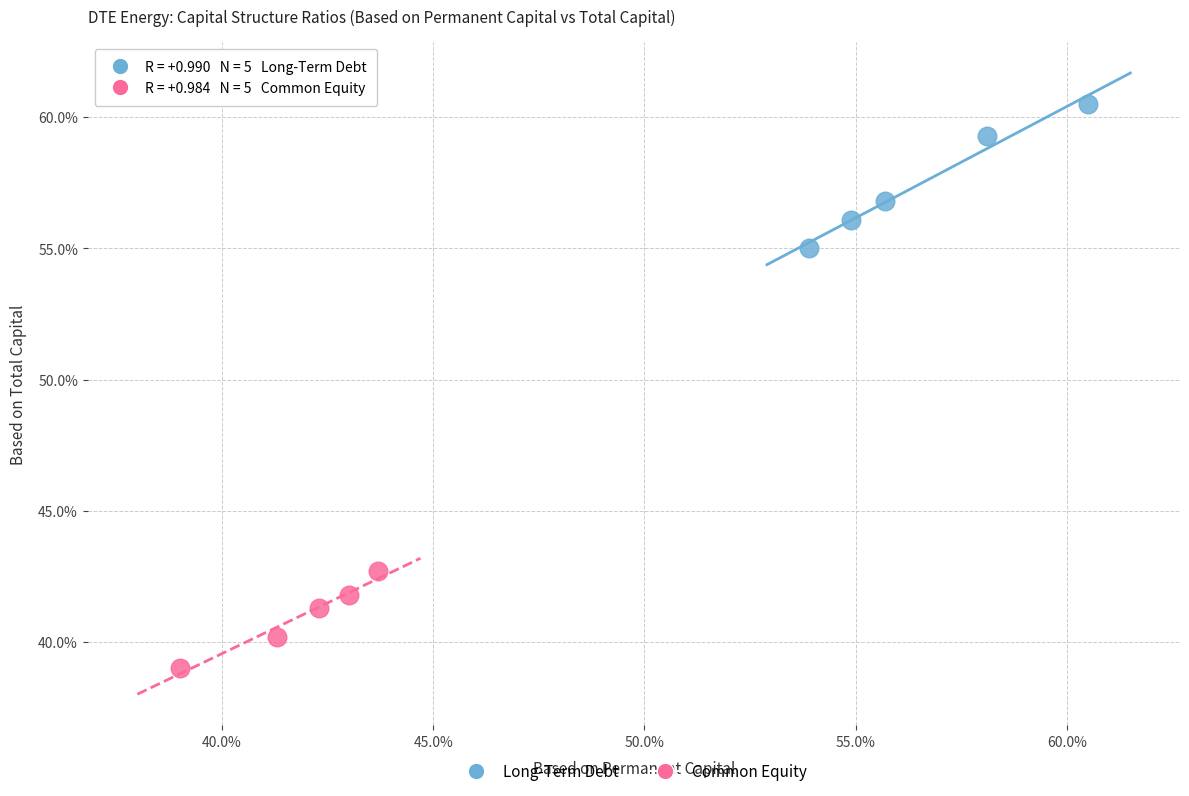

What are all the series names shown in the legend?

Long-Term Debt, Common Equity